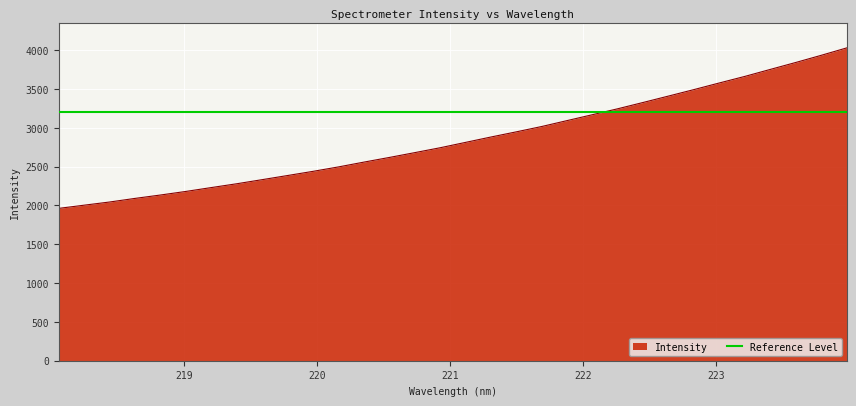

What is the difference between the second highest and minimum values?

1971.8